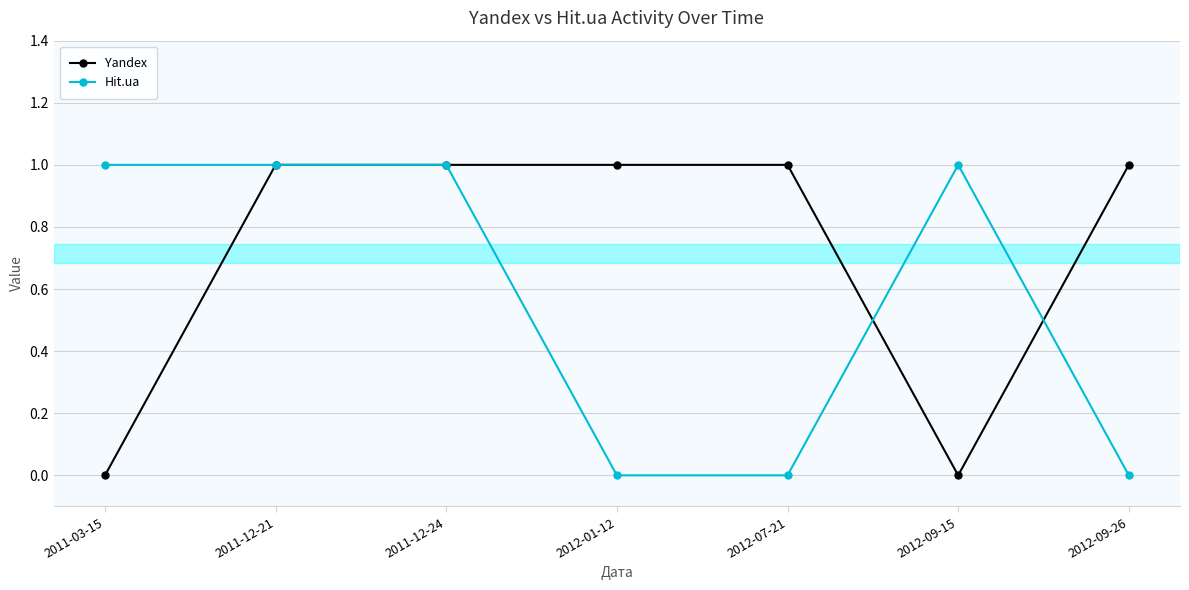

Is the value of Yandex at 2011-03-15 greater than the value of Hit.ua at 2012-09-15?

No